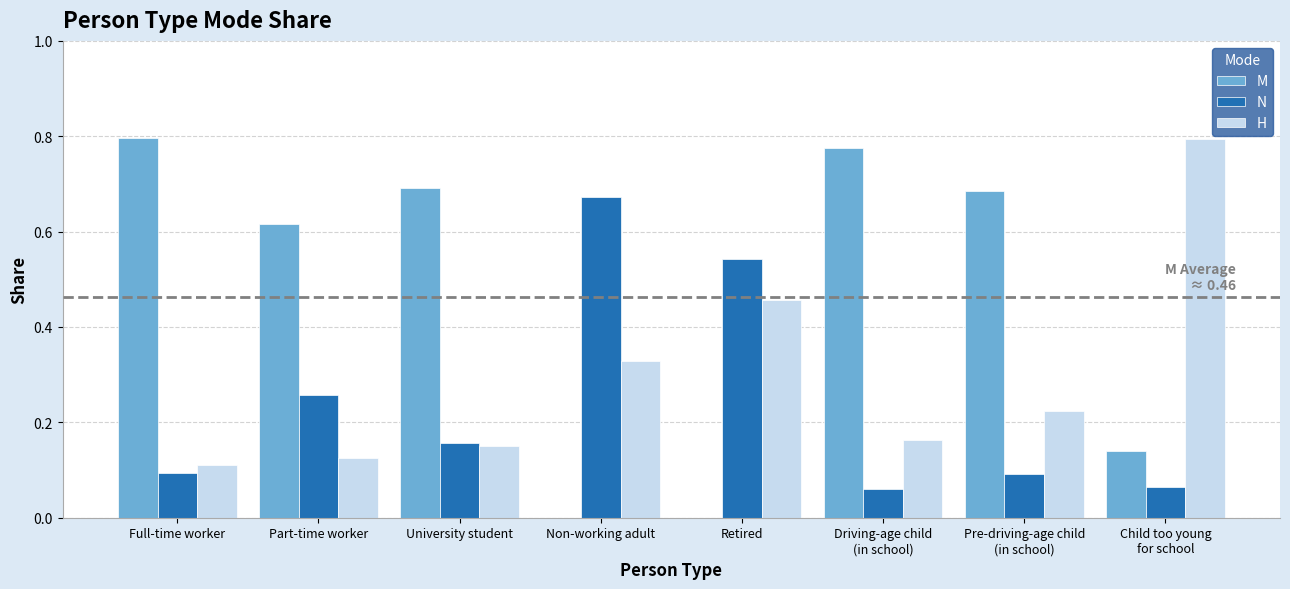

At which label does M reach its peak?

Full-time worker